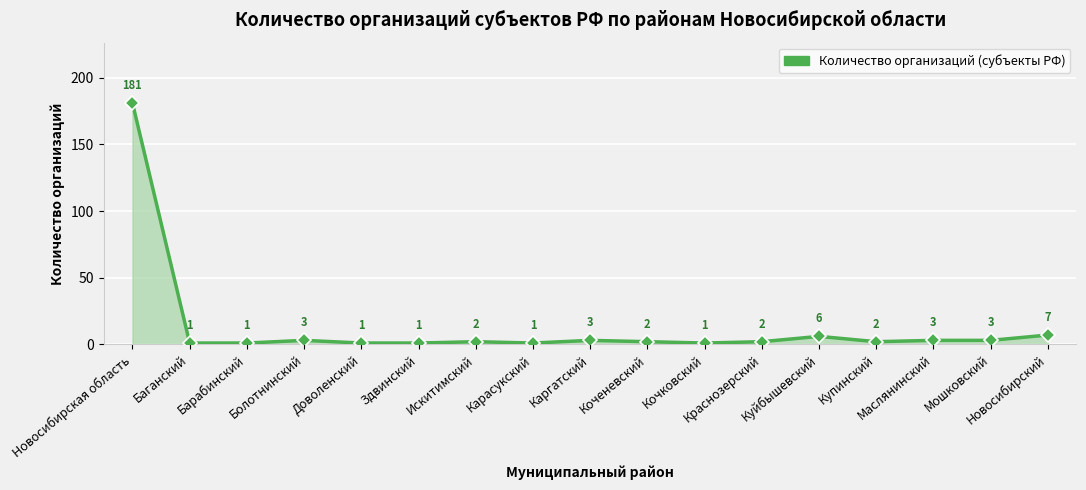

True or false: the data shows 1 at Доволенский.

True